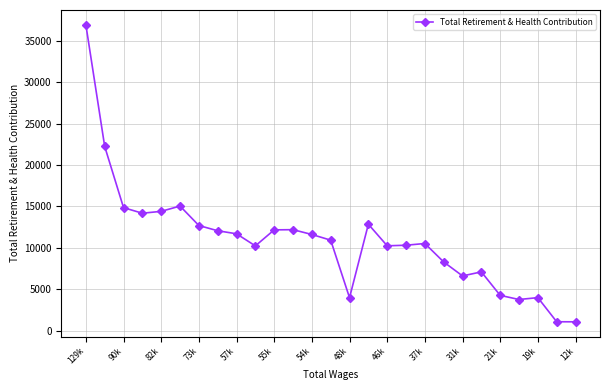

Is this an area chart (filled region under the line)?

No